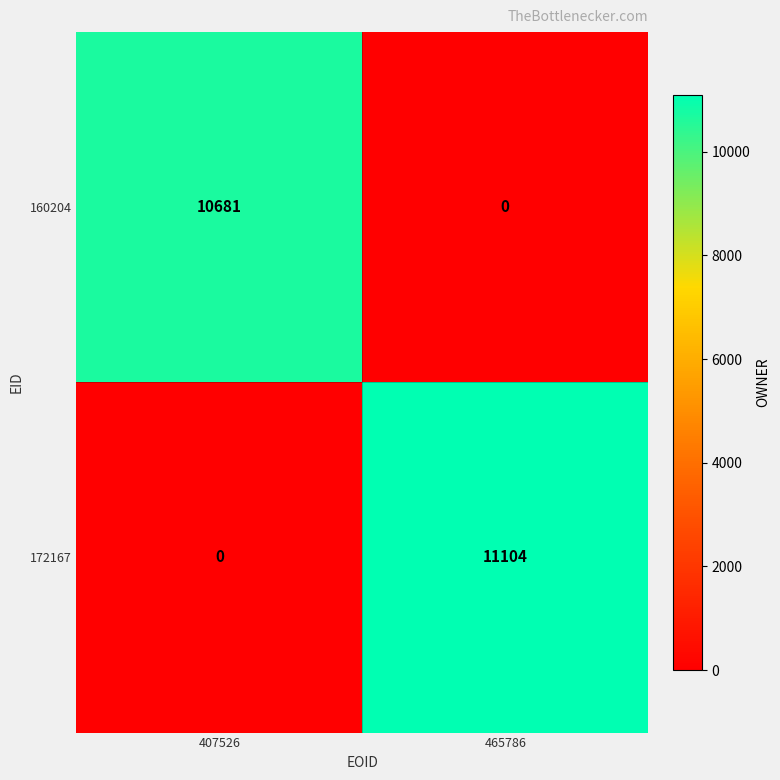

At which label is 160204 closest to 5340?

465786